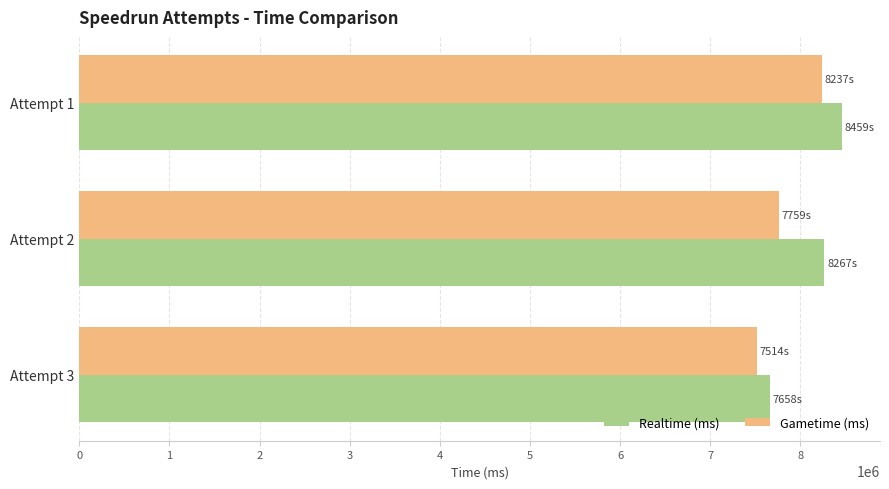

Count the number of data series in this chart.

2